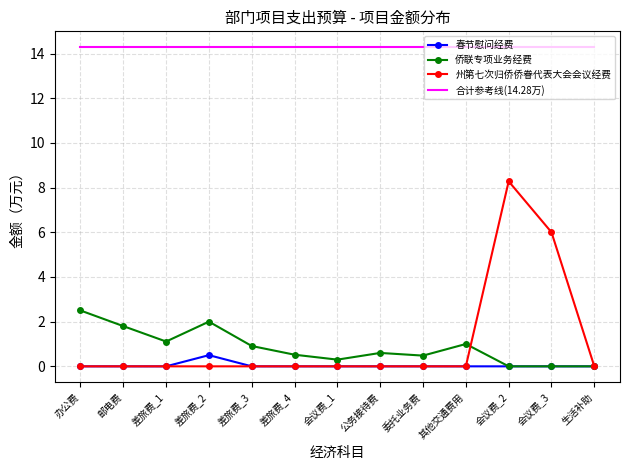

Rank the series by their maximum value, from highest to lowest.

合计参考线(14.28万), 州第七次归侨侨眷代表大会会议经费, 侨联专项业务经费, 春节慰问经费